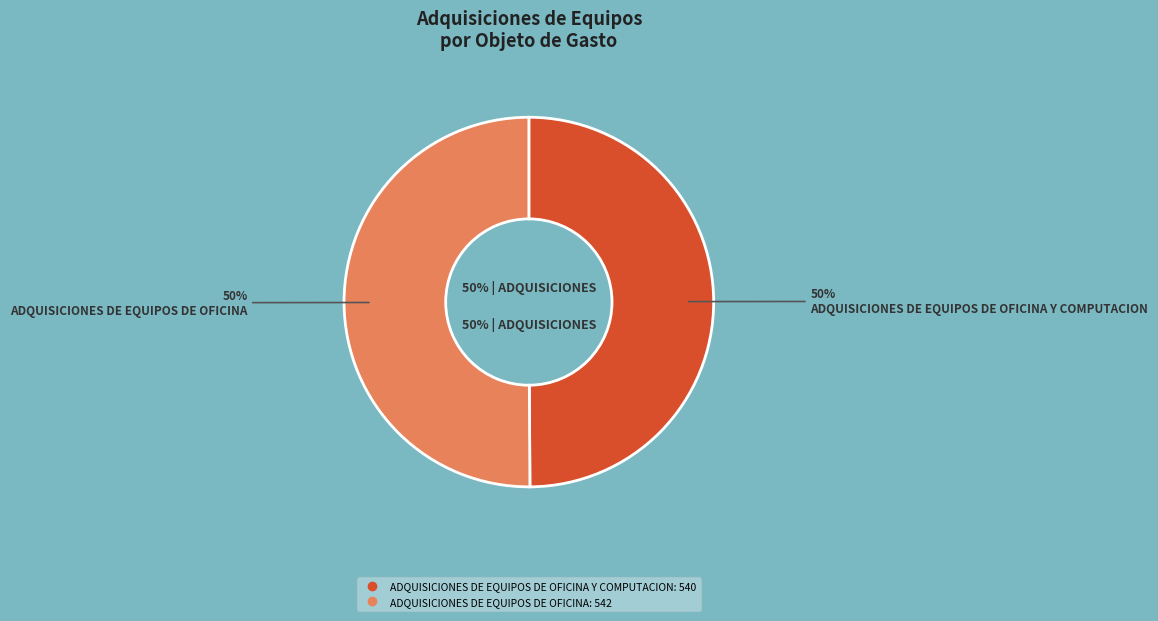

Is there a majority slice in this chart?

Yes